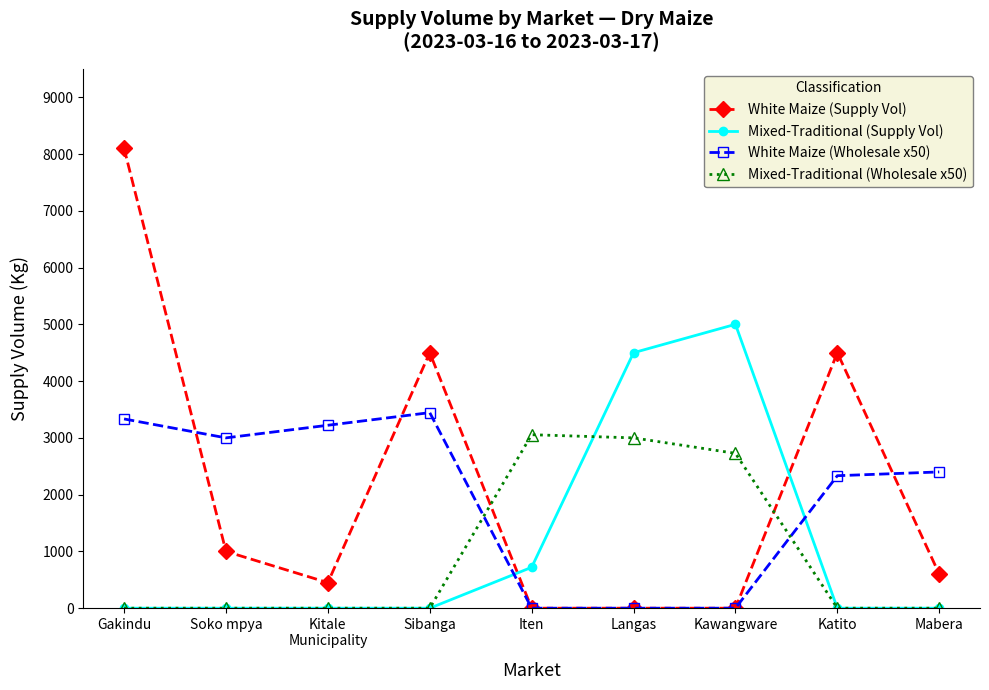

Which series changed the most between Sibanga and Mabera?

White Maize (Supply Vol)